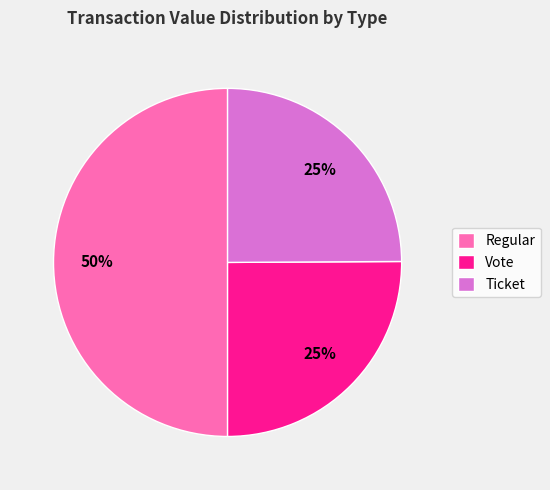

Is it true that Regular is 17% of the pie?

False